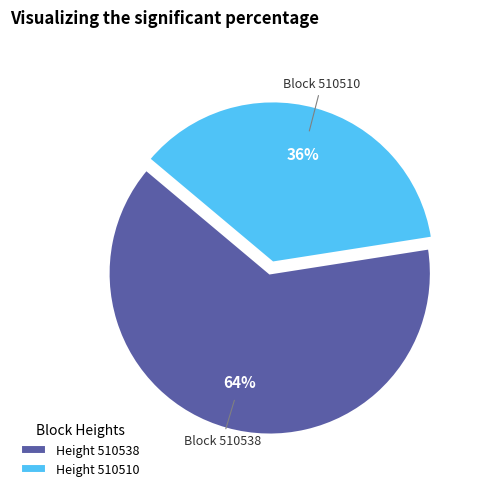

To the nearest percent, what portion does Height 510538 represent?

64%